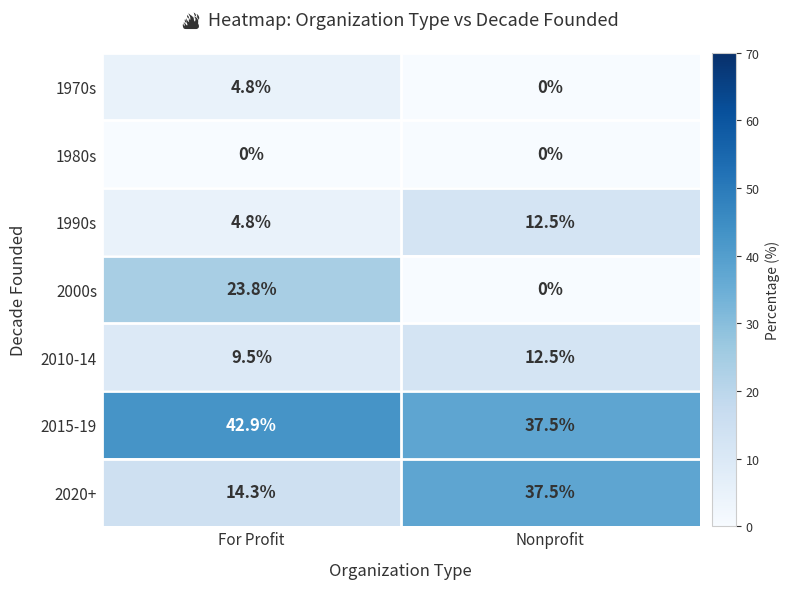

The 2015-19 series shows 42.9 at For Profit. True or false?

True